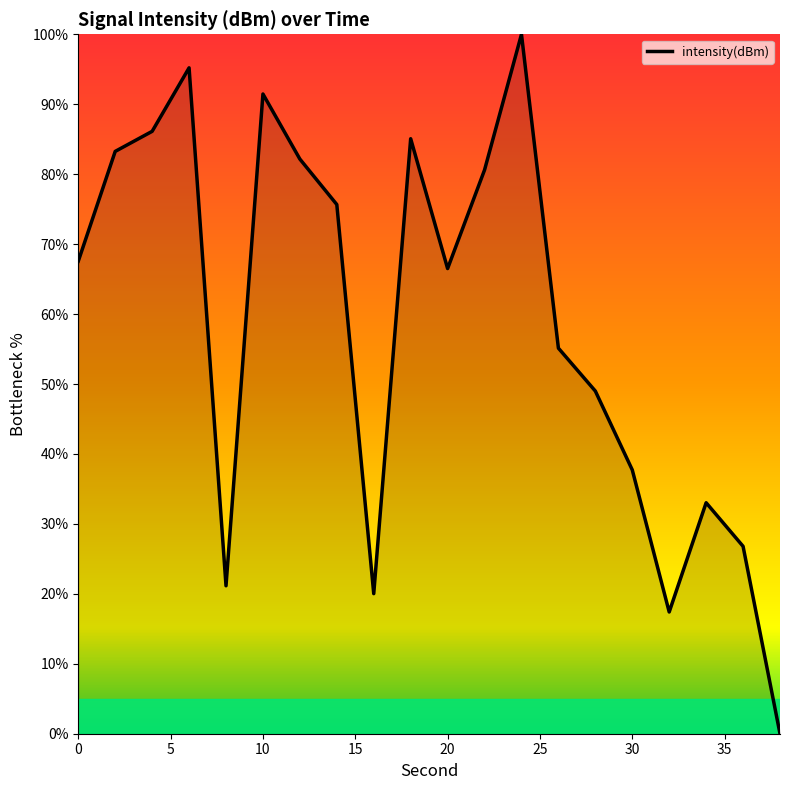

What is the maximum value shown in the chart?

100.0